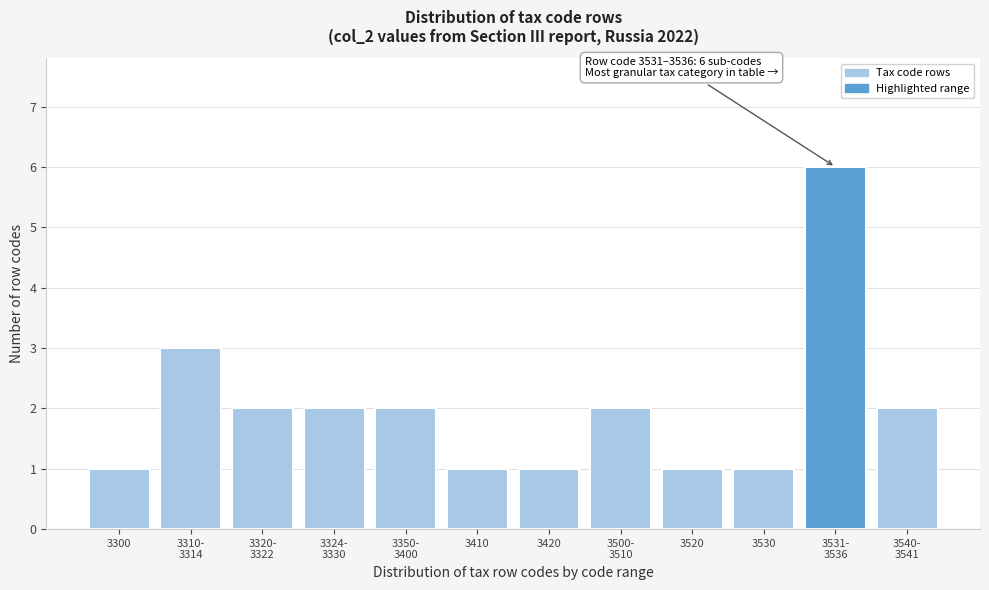

Reading right to left, list all the values displayed in this chart.

2	6	1	1	2	1	1	2	2	2	3	1